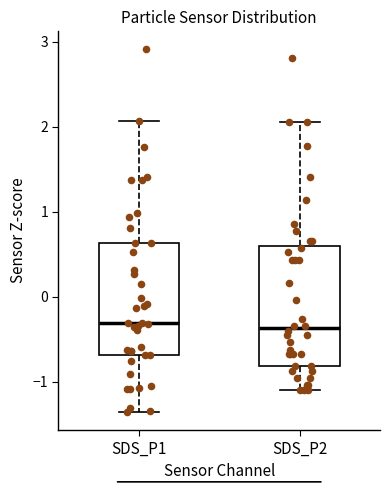

Where does the lower whisker of the box for SDS_P1 end on the y-axis? The values are not printed on the chart, so give them approximately, as read against the axis.

-1.4